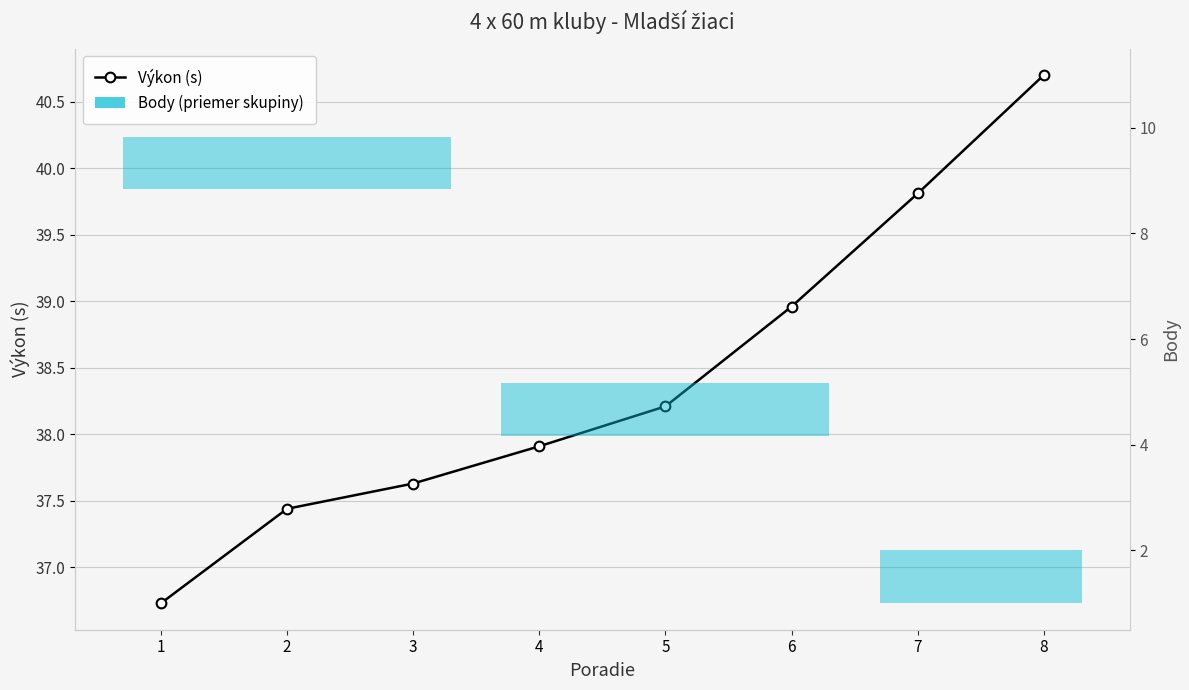

What are all the series names shown in the legend?

Výkon (s), Body